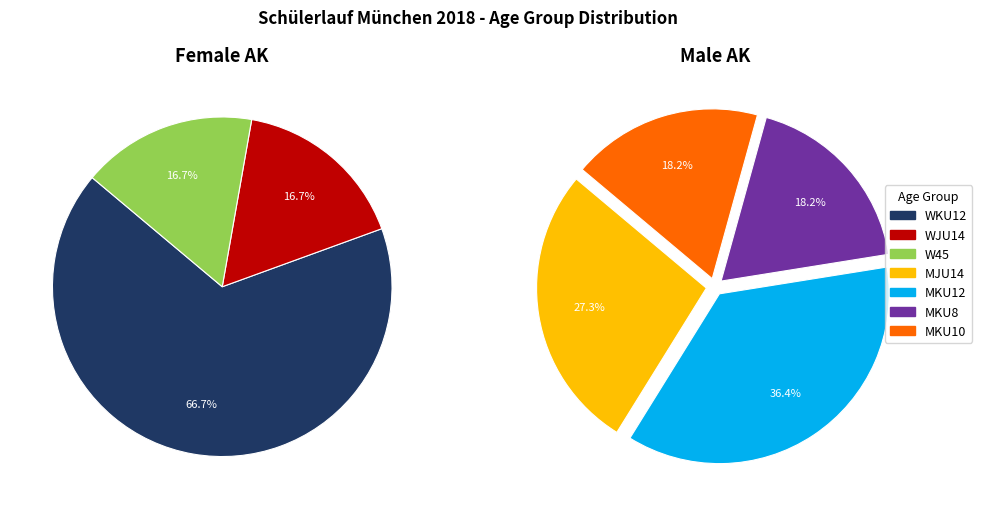

Do MKU8 and MJU14 together represent more than half of the pie?

No